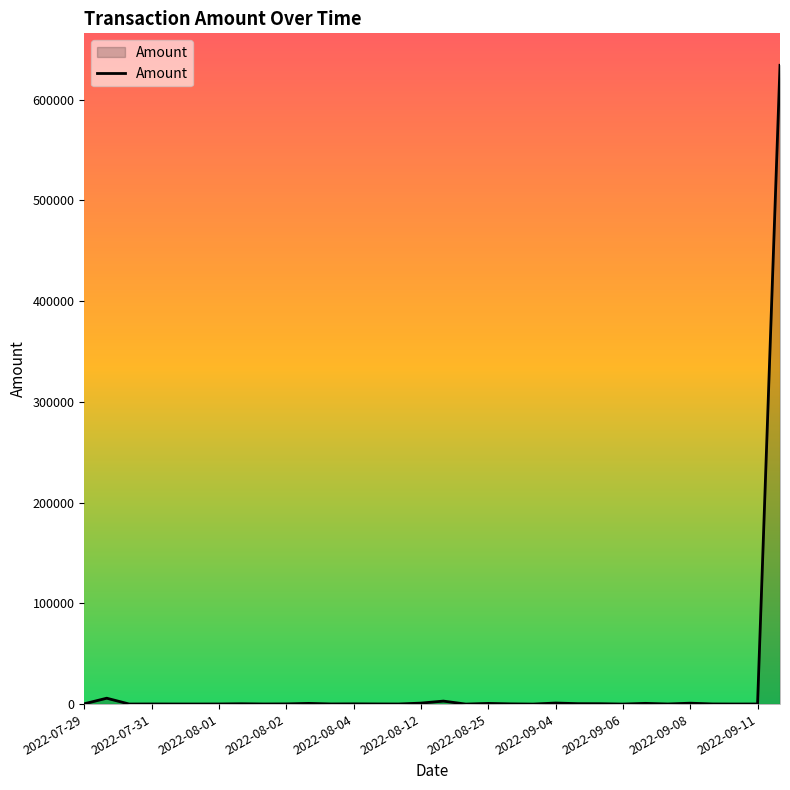

What is the difference between the maximum and minimum values?

634158.2